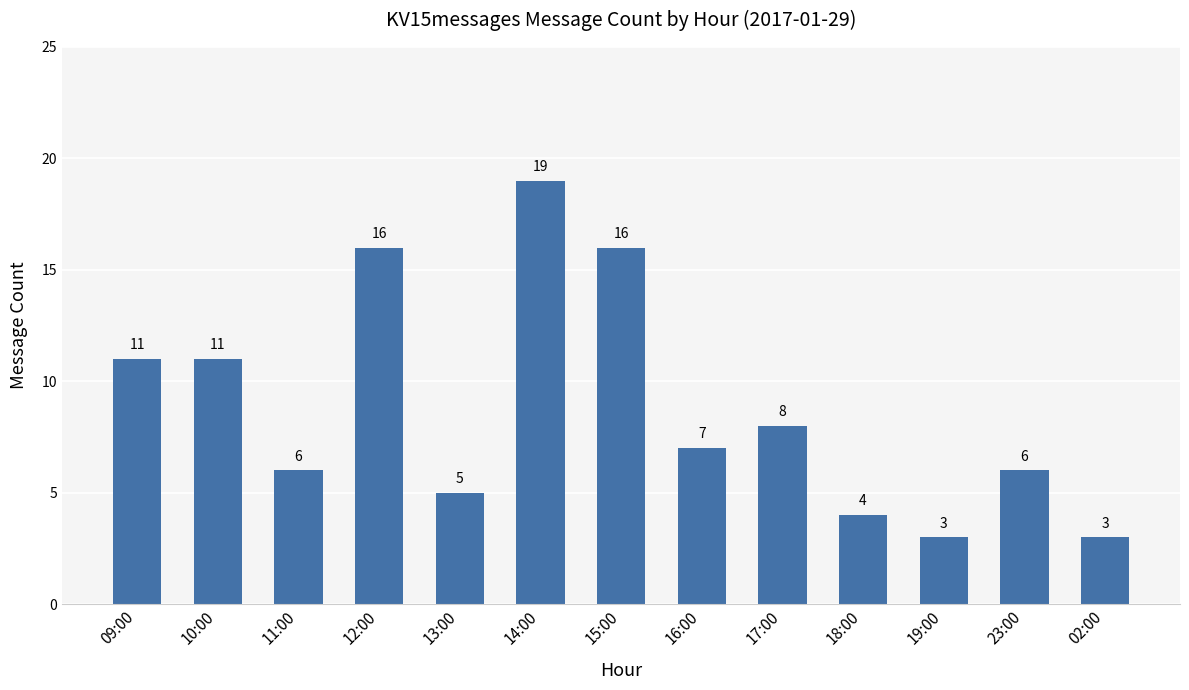

Reading left to right, list all the values displayed in this chart.

09:00=11	10:00=11	11:00=6	12:00=16	13:00=5	14:00=19	15:00=16	16:00=7	17:00=8	18:00=4	19:00=3	23:00=6	02:00=3